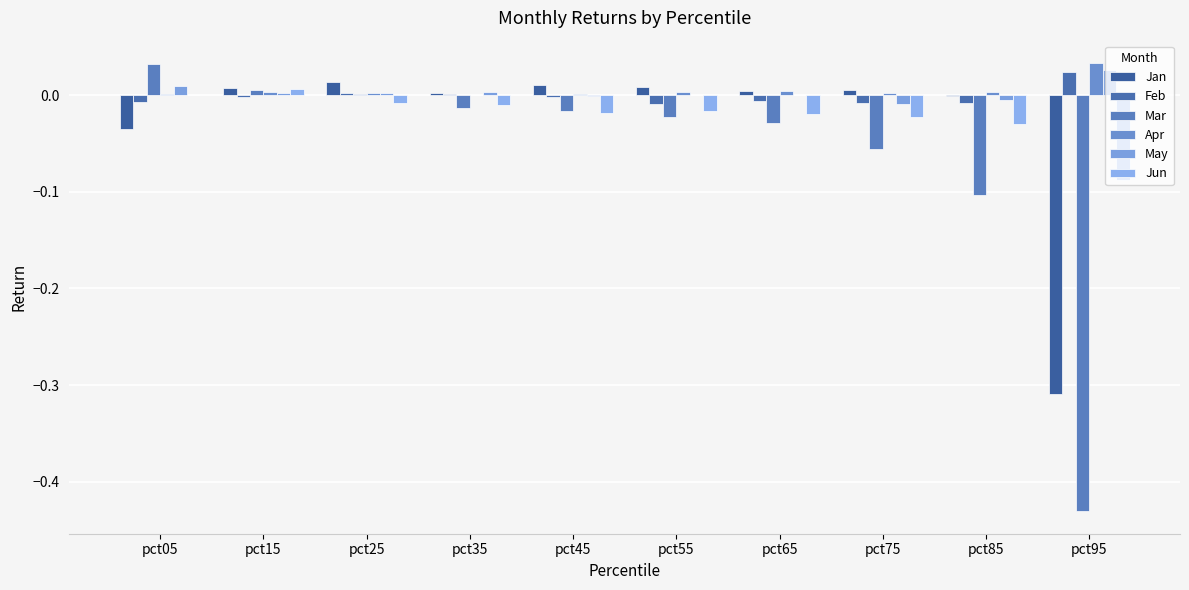

Which series has the largest range (max minus min)?

Mar